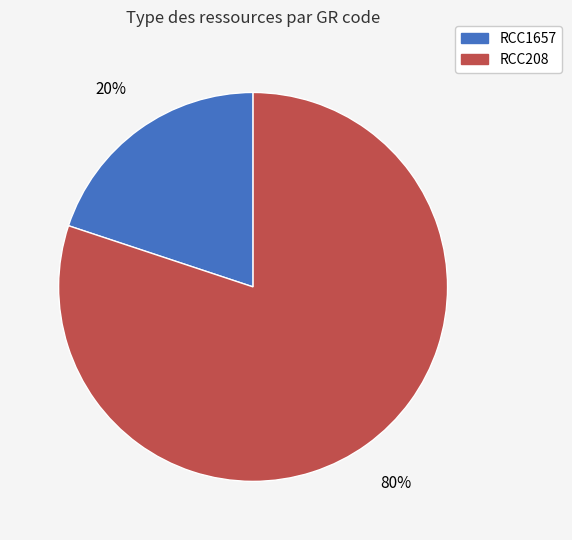

Is the sum of RCC1657 and RCC208 greater than half?

Yes